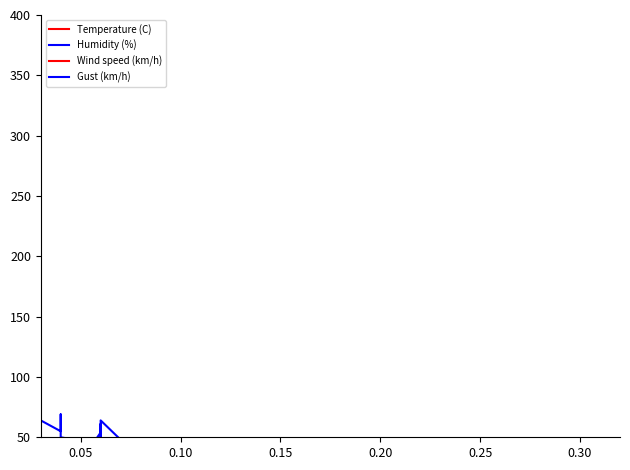

How many values in the Humidity (%) series exceed 50?

11